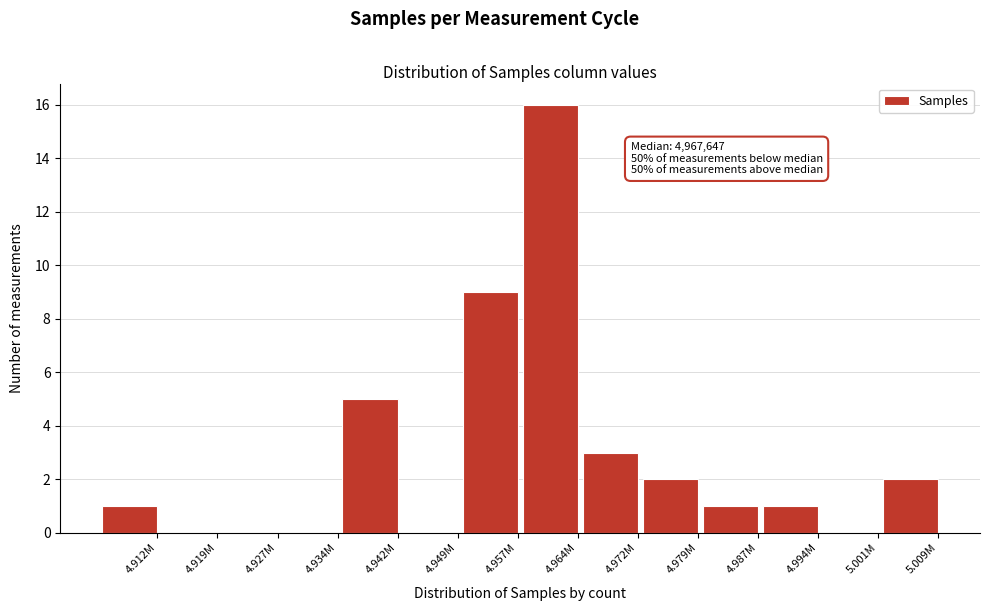

Reading right to left, what are all the values shown in this chart?

5.009M=2	5.001M=0	4.994M=1	4.987M=1	4.979M=2	4.972M=3	4.964M=16	4.957M=9	4.949M=0	4.942M=5	4.934M=0	4.927M=0	4.919M=0	4.912M=1